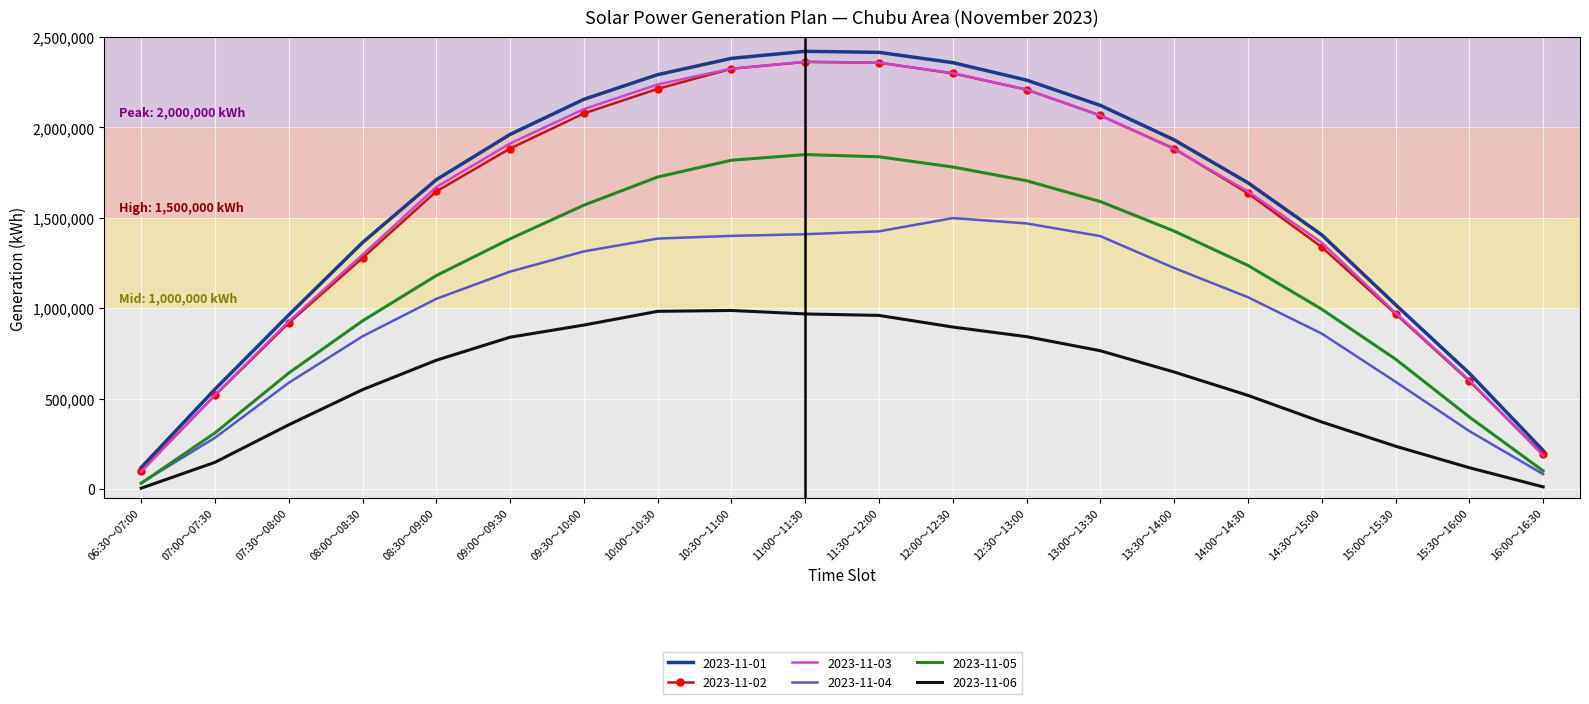

What are all the series names shown in the legend?

2023-11-01, 2023-11-02, 2023-11-03, 2023-11-04, 2023-11-05, 2023-11-06